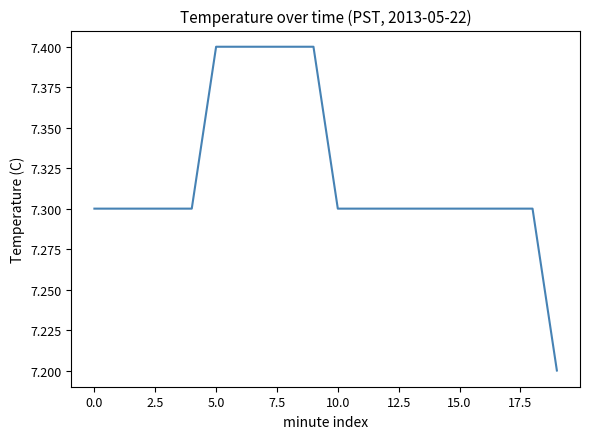

Reading left to right, extract all data points from this chart.

7.3	7.3	7.3	7.3	7.3	7.4	7.4	7.4	7.4	7.4	7.3	7.3	7.3	7.3	7.3	7.3	7.3	7.3	7.3	7.2